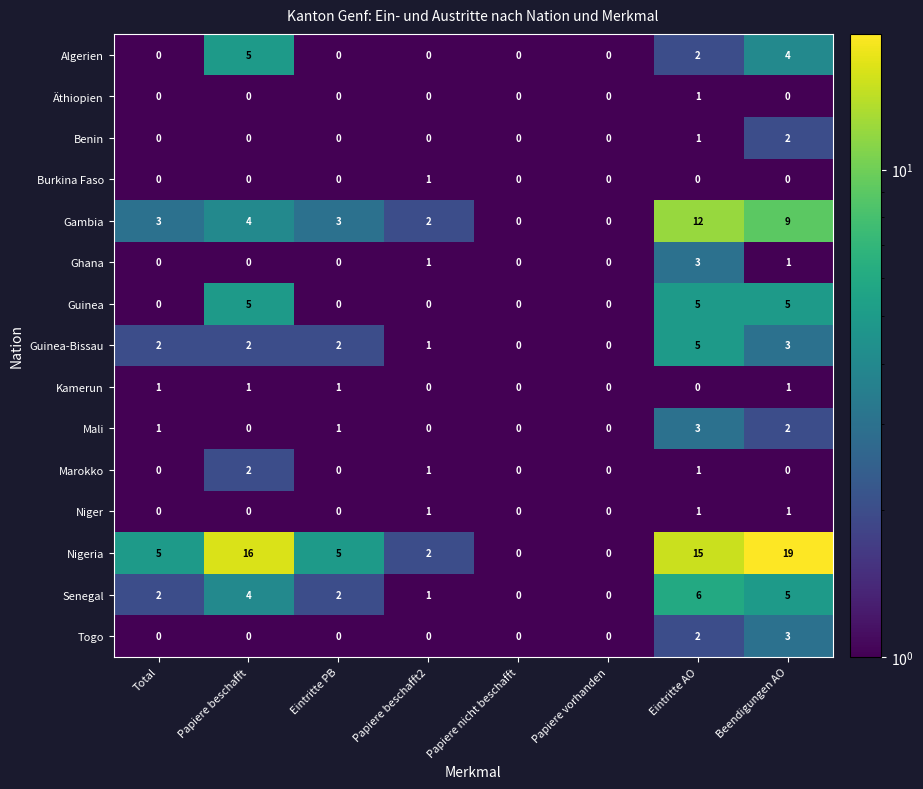

What is the difference between the Guinea values at Papiere beschafft and Papiere beschafft2?

5